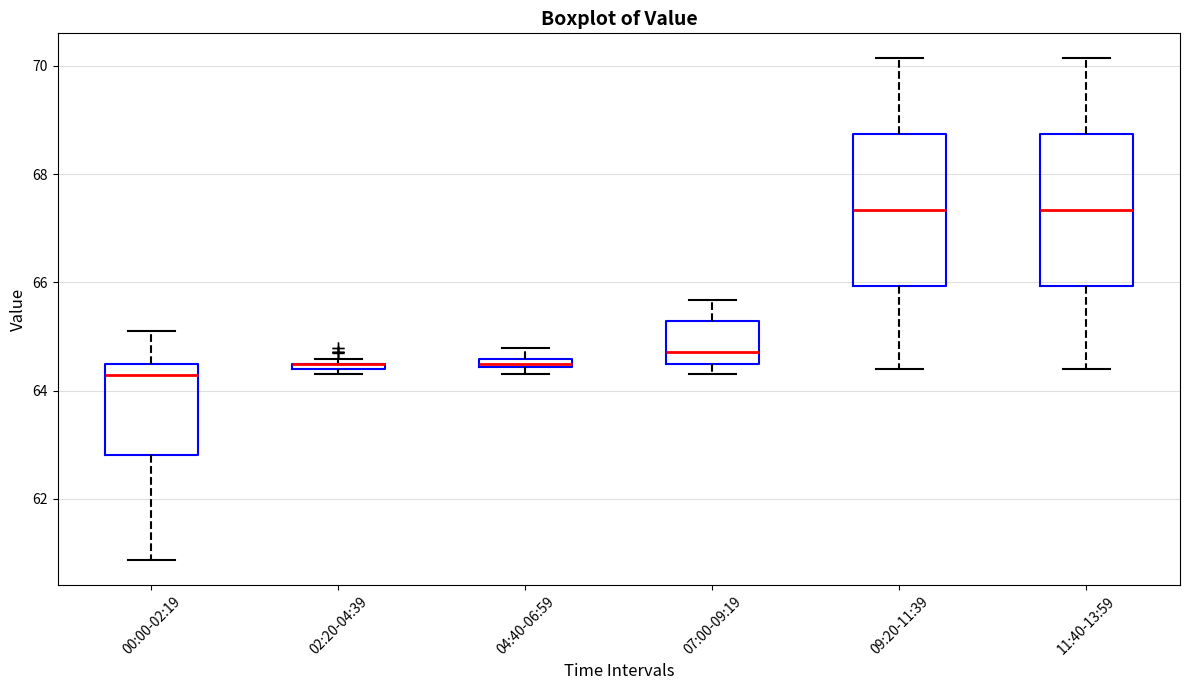

Where does the lower whisker of the box for 09:20-11:39 end on the y-axis? The values are not printed on the chart, so give them approximately, as read against the axis.

64.4